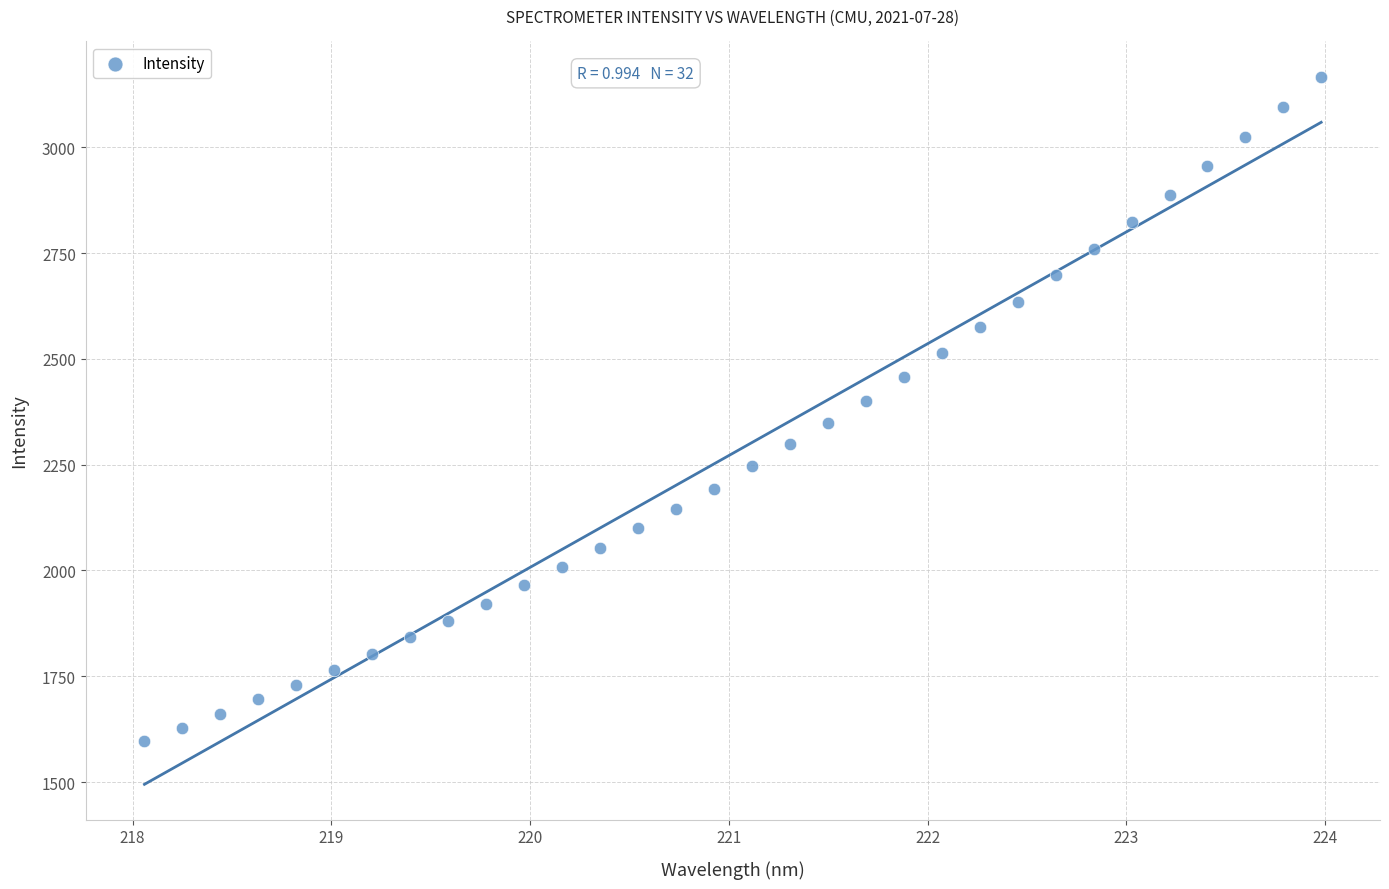

What is the range of Y values (max minus min)?

1570.0